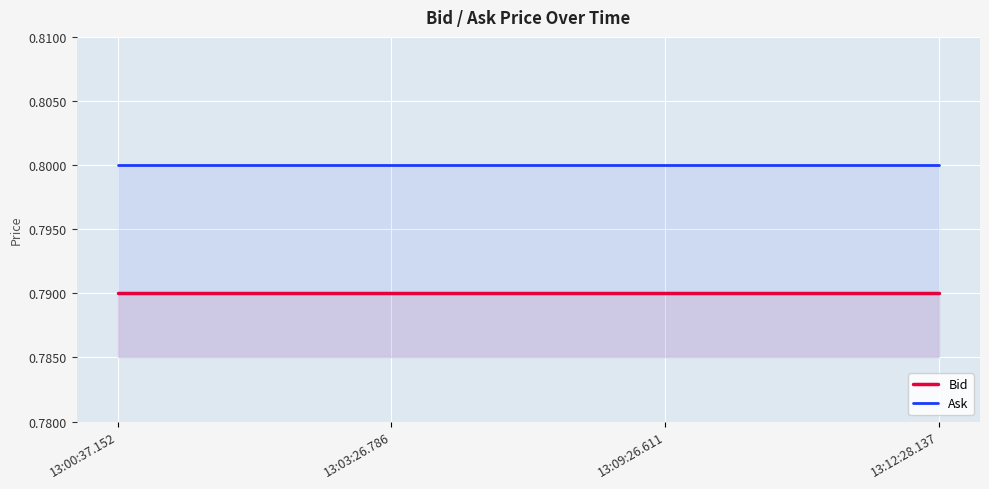

List the series in order of their overall mean, highest first.

Ask, Bid